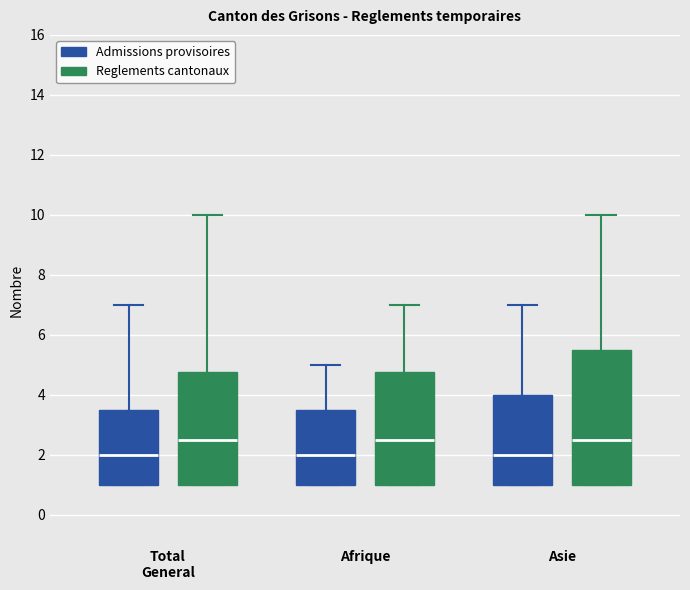

Comparing the boxes themselves (not the whiskers), which one is the tallest?

Asie (Reglements cantonaux)